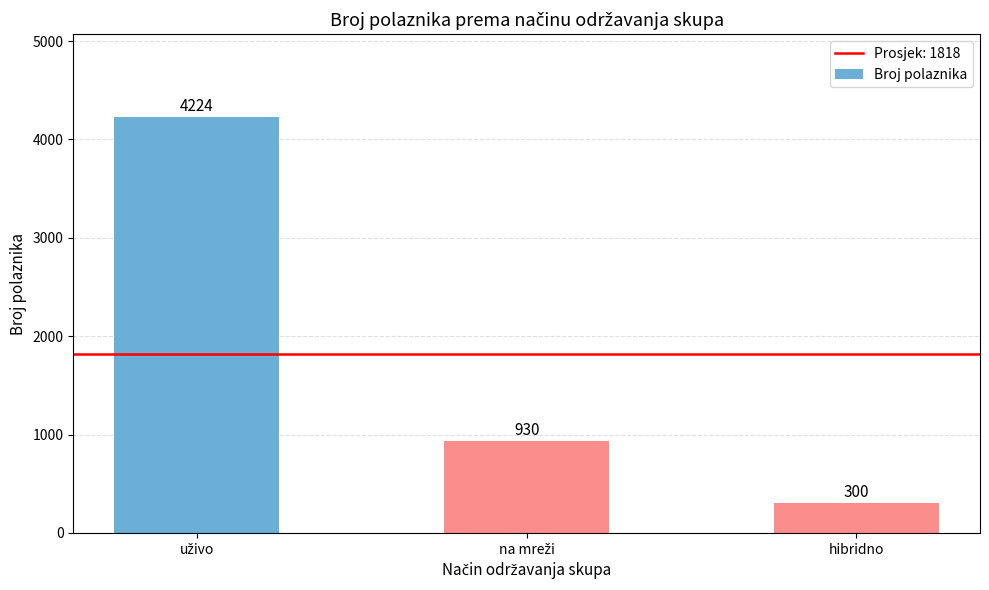

Count the values in the range 300 to 4224.

3